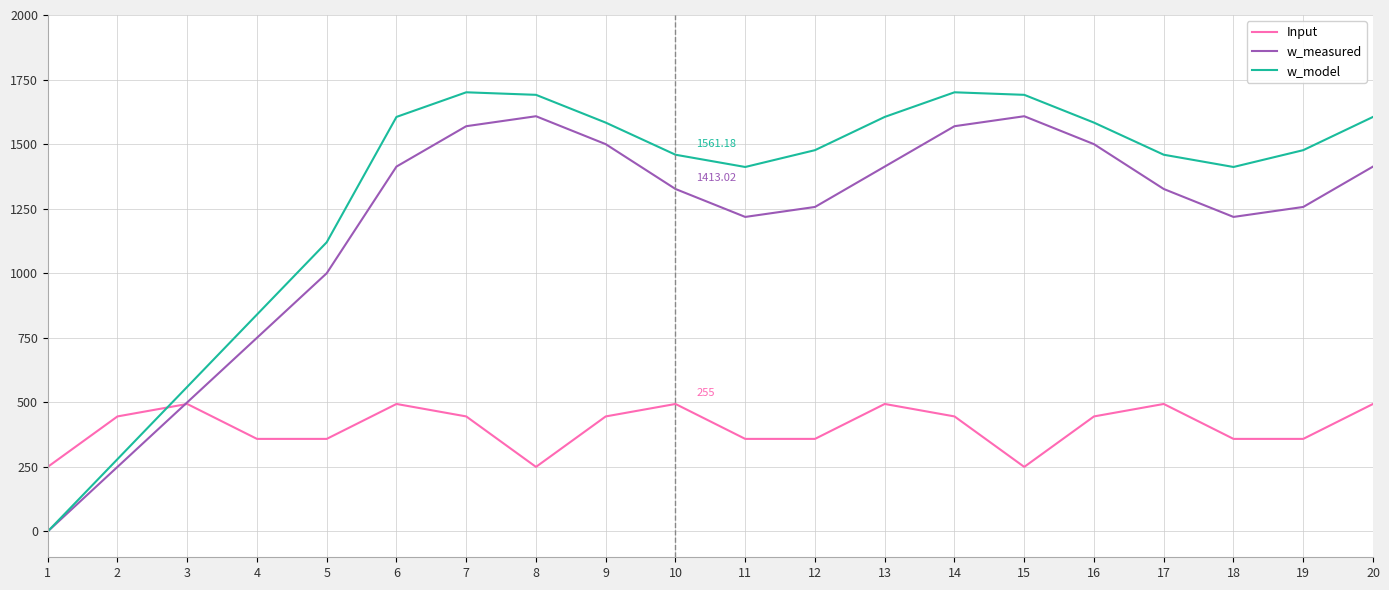

How many times do Input and w_model cross each other?

1